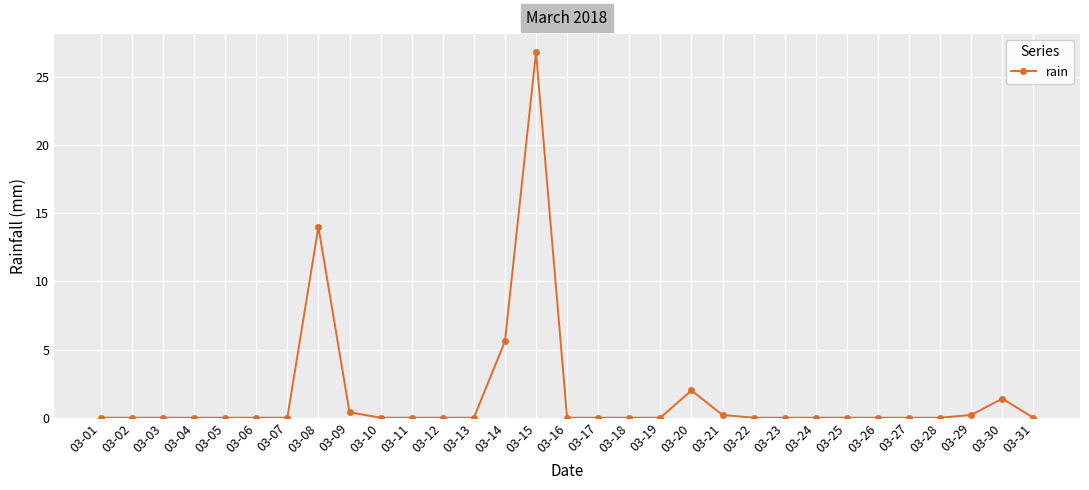

Which category has the highest value across all series?

03-15